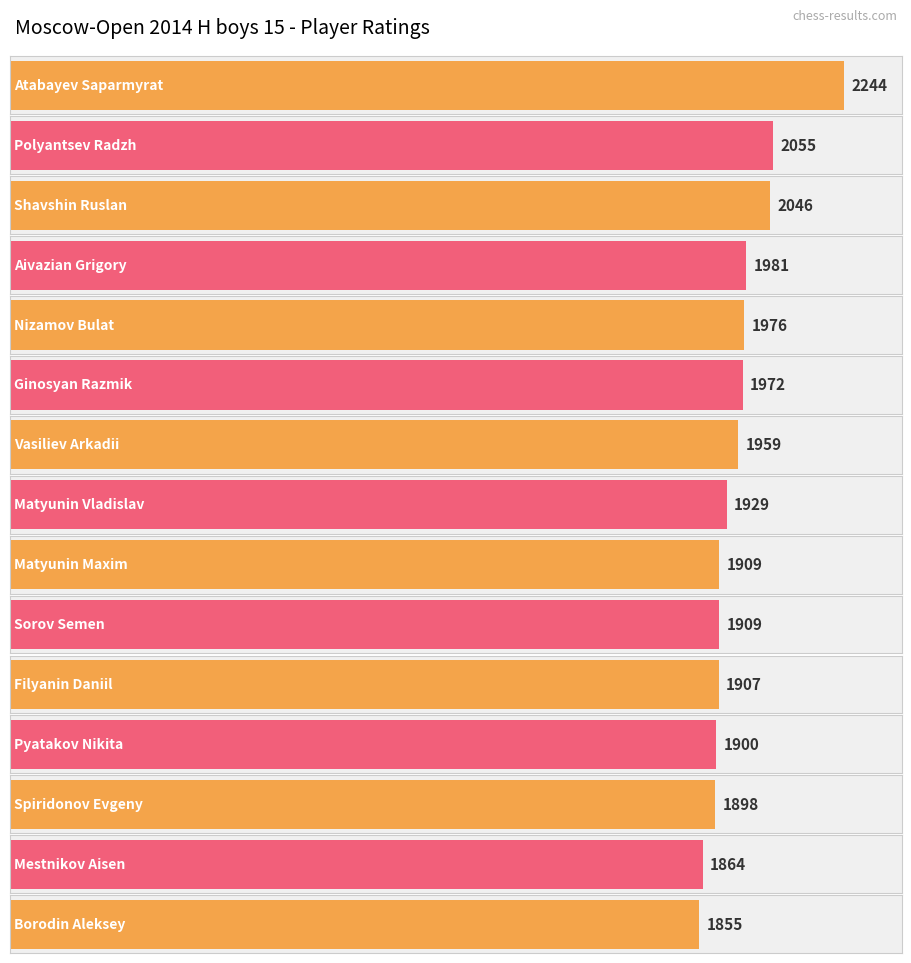

Reading left to right, transcribe all the data shown in this chart.

2244	2055	2046	1981	1976	1972	1959	1929	1909	1909	1907	1900	1898	1864	1855